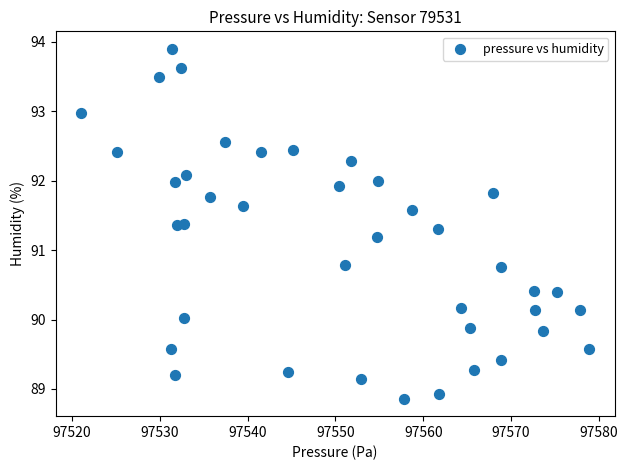

What is the range of X values (max minus min)?

57.9